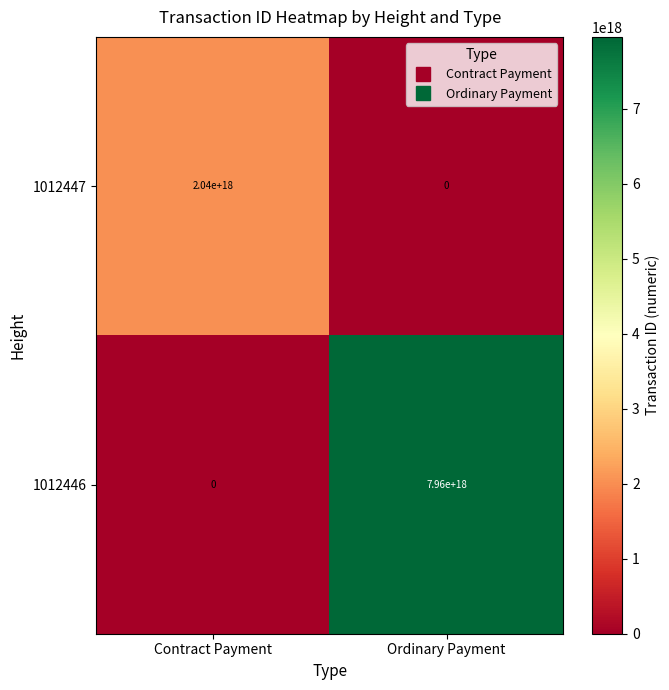

Between Contract Payment and Ordinary Payment, which series saw the biggest shift?

1012446